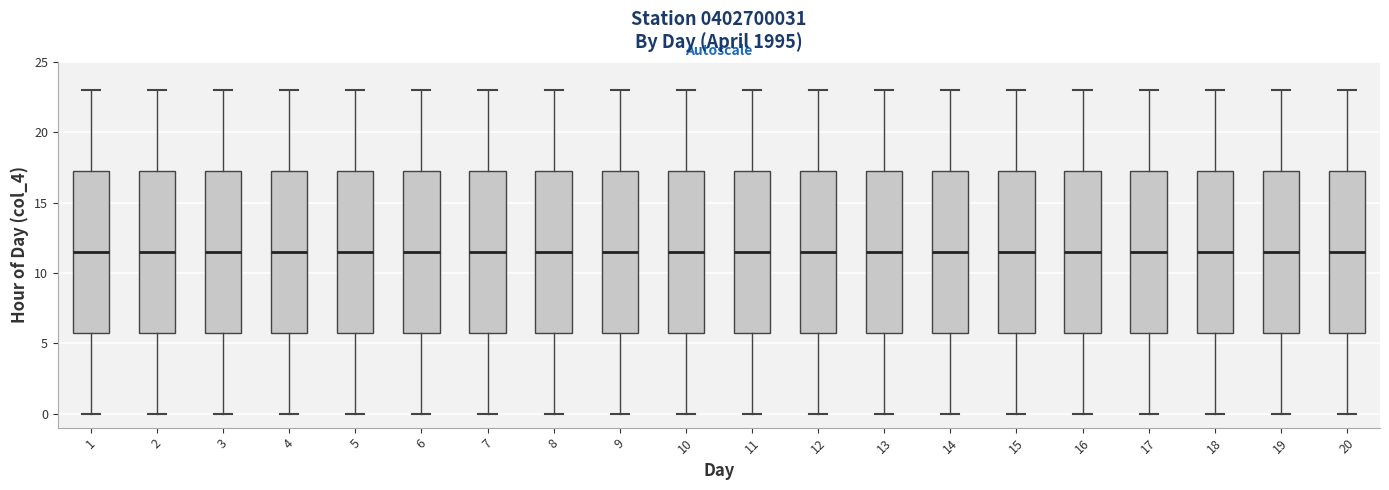

Reading left to right, read every box against the y-axis: the position of its median line, the range the box covers, and the ends of its whiskers. The values are not printed on the chart, so give them approximately, as read against the axis.

1: median 11.5, box 6.0 to 17.5, whiskers 0.0 to 23.0
2: median 11.5, box 6.0 to 17.5, whiskers 0.0 to 23.0
3: median 11.5, box 6.0 to 17.5, whiskers 0.0 to 23.0
4: median 11.5, box 6.0 to 17.5, whiskers 0.0 to 23.0
5: median 11.5, box 6.0 to 17.5, whiskers 0.0 to 23.0
6: median 11.5, box 6.0 to 17.5, whiskers 0.0 to 23.0
7: median 11.5, box 6.0 to 17.5, whiskers 0.0 to 23.0
8: median 11.5, box 6.0 to 17.5, whiskers 0.0 to 23.0
9: median 11.5, box 6.0 to 17.5, whiskers 0.0 to 23.0
10: median 11.5, box 6.0 to 17.5, whiskers 0.0 to 23.0
11: median 11.5, box 6.0 to 17.5, whiskers 0.0 to 23.0
12: median 11.5, box 6.0 to 17.5, whiskers 0.0 to 23.0
13: median 11.5, box 6.0 to 17.5, whiskers 0.0 to 23.0
14: median 11.5, box 6.0 to 17.5, whiskers 0.0 to 23.0
15: median 11.5, box 6.0 to 17.5, whiskers 0.0 to 23.0
16: median 11.5, box 6.0 to 17.5, whiskers 0.0 to 23.0
17: median 11.5, box 6.0 to 17.5, whiskers 0.0 to 23.0
18: median 11.5, box 6.0 to 17.5, whiskers 0.0 to 23.0
19: median 11.5, box 6.0 to 17.5, whiskers 0.0 to 23.0
20: median 11.5, box 6.0 to 17.5, whiskers 0.0 to 23.0